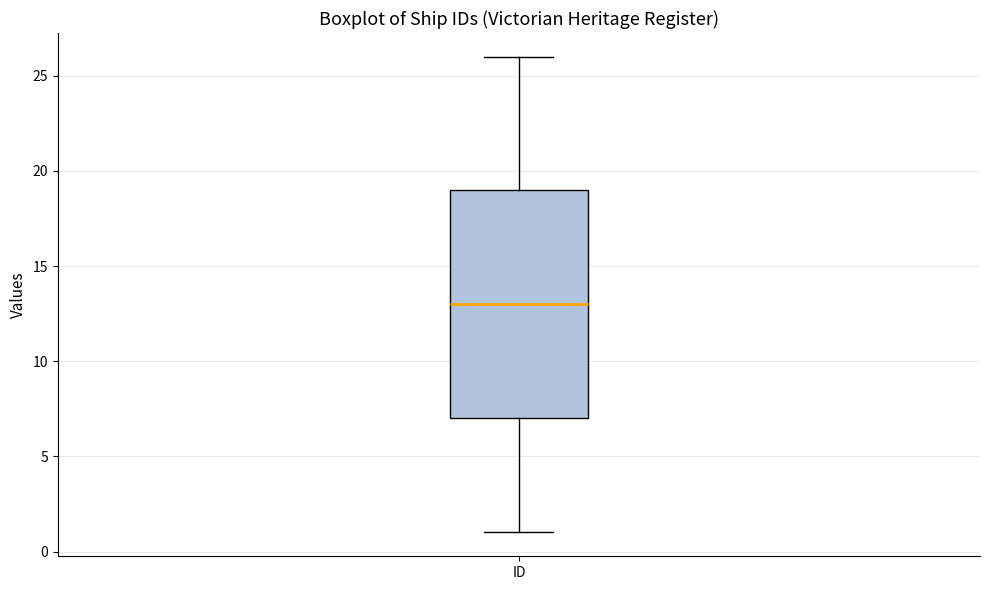

Where is the lower edge of the box for ID on the y-axis? The values are not printed on the chart, so give them approximately, as read against the axis.

7